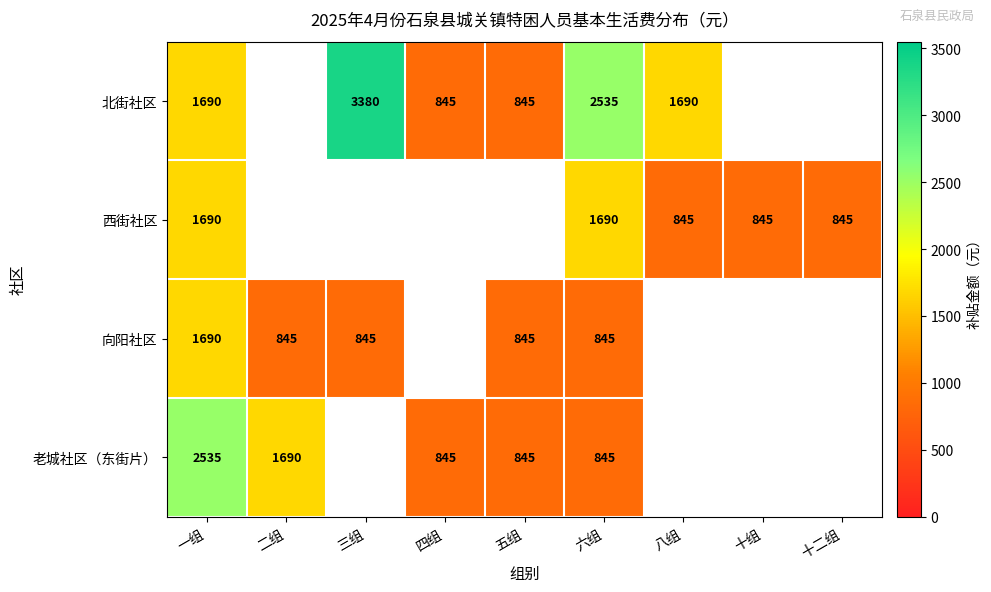

What is the greatest value displayed?

3380.0